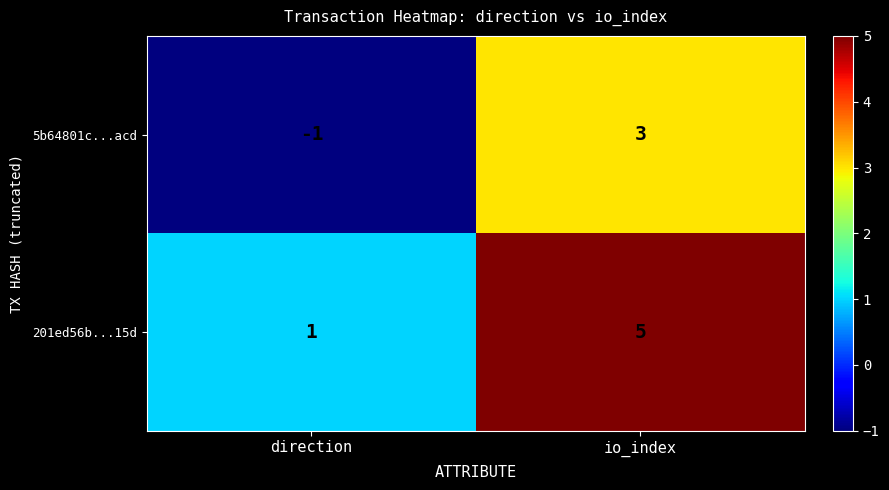

What is the difference between the 201ed56b...15d values at io_index and direction?

4